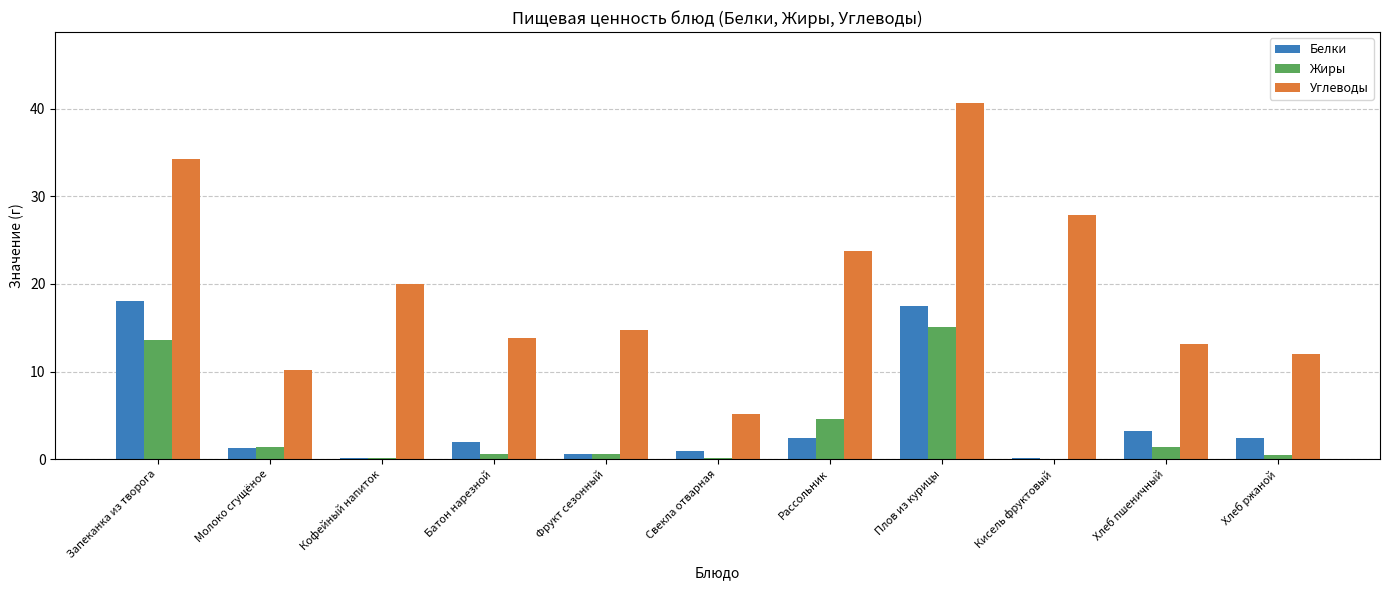

What is the maximum value for Белки?

18.0